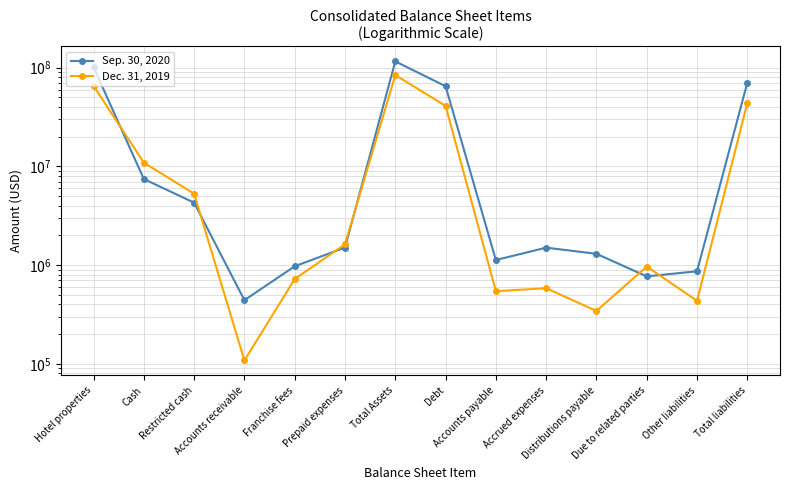

Reading right to left, extract all data points from this chart.

Sep. 30, 2020: 70379415	865178	767795	1300168	1501167	1124484	64820623	115712141	1504755	972065	440942	4282199	7440804	101071376
Dec. 31, 2019: 43850919	434974	966379	342515	582750	543669	40980632	84035929	1623584	721690	107976	5275815	10898556	65408308